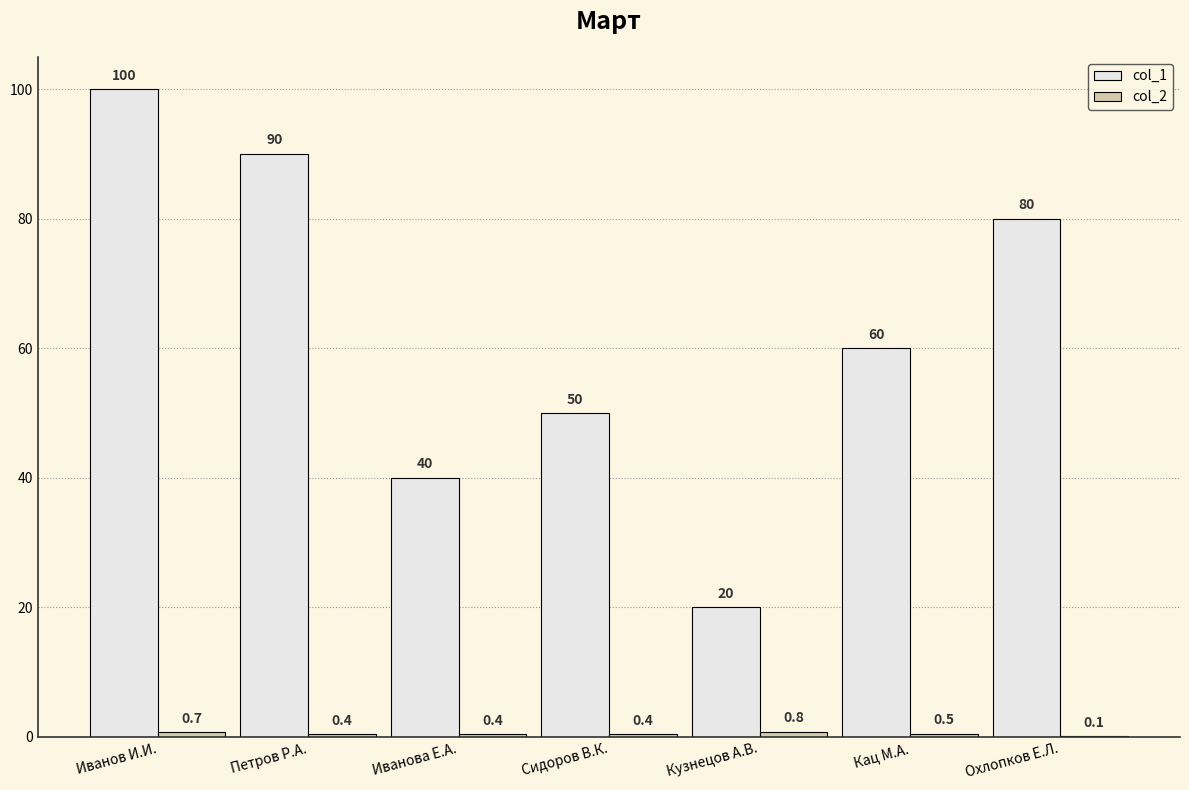

How many col_1 values are between 40 and 90?

5